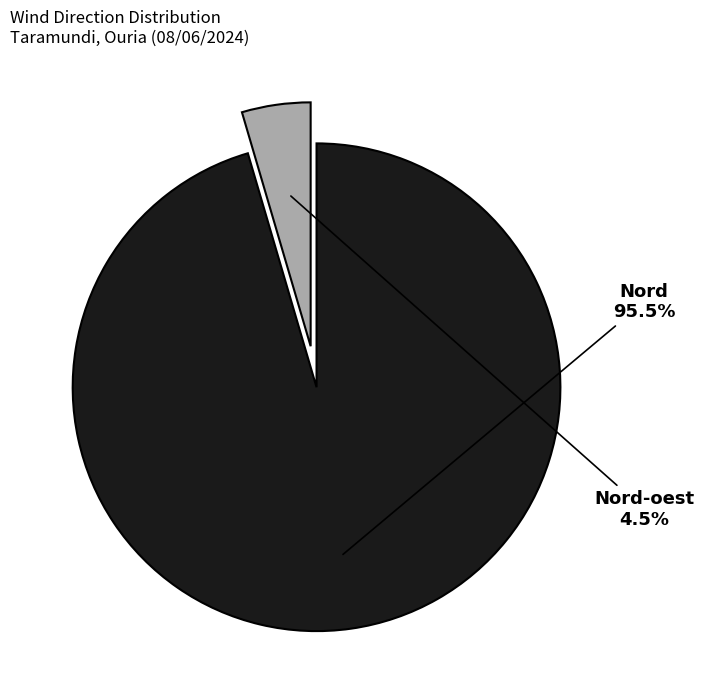

What is the smallest slice in the pie chart?

Nord-oest